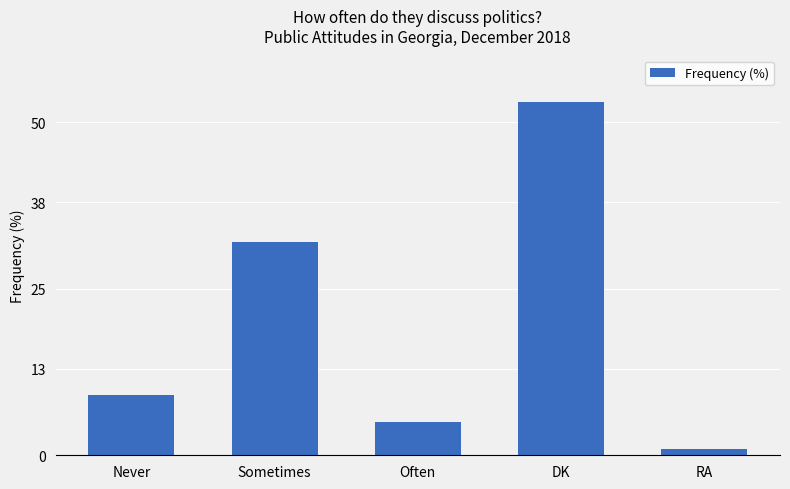

At which label is the value closest to 27?

Sometimes